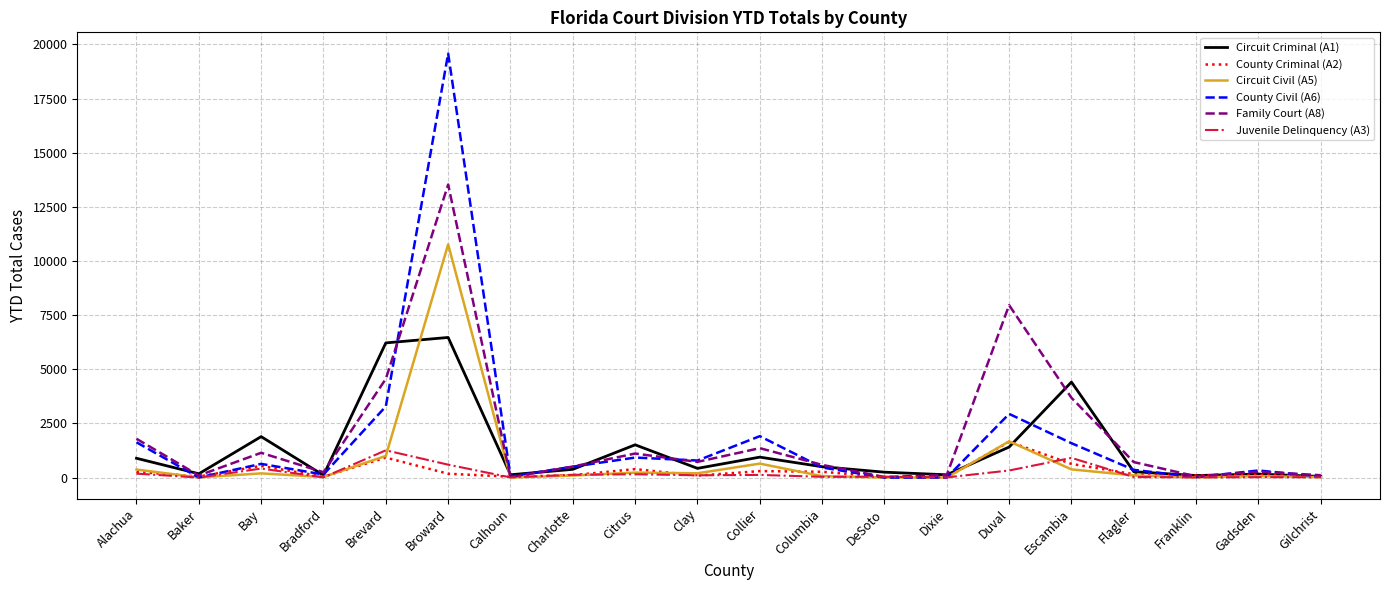

True or false: Family Court (A8) has a value of 2893 at Brevard.

False